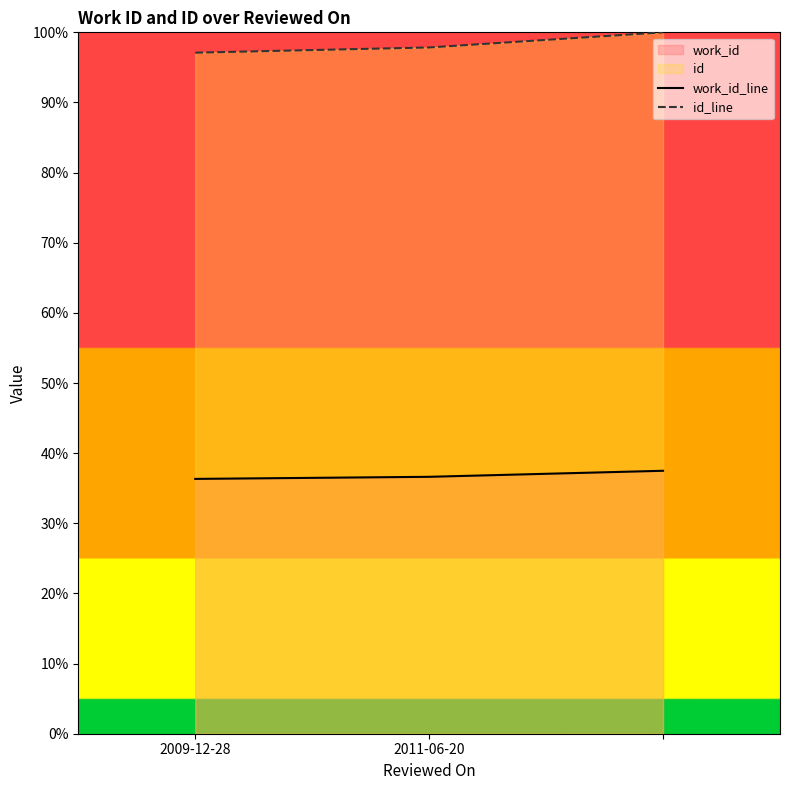

What is the label of the 1st point from the left?

2009-12-28